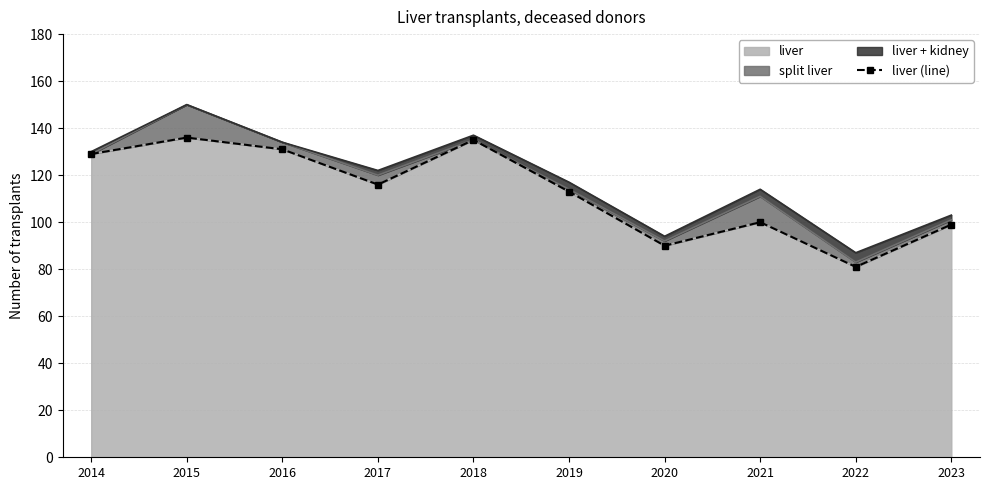

Which label corresponds to the largest value in the chart?

2015